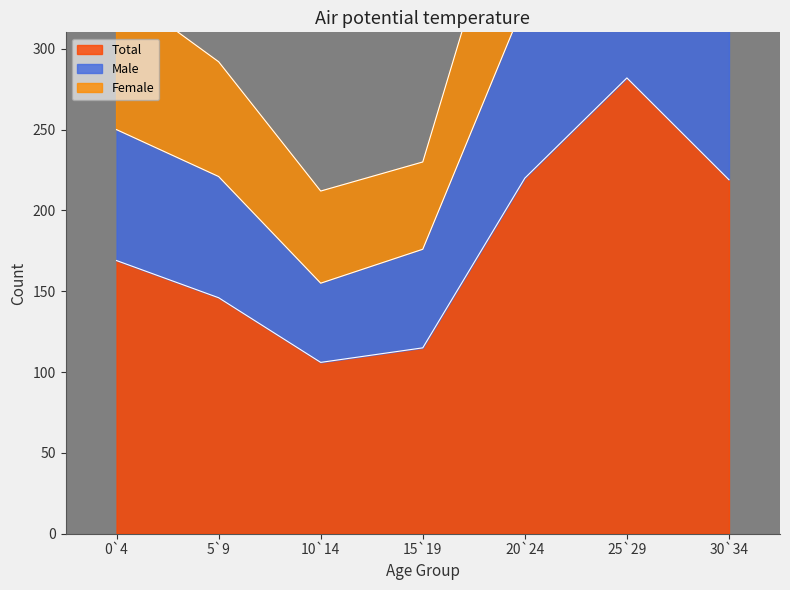

True or false: Total and Male intersect in this chart.

False